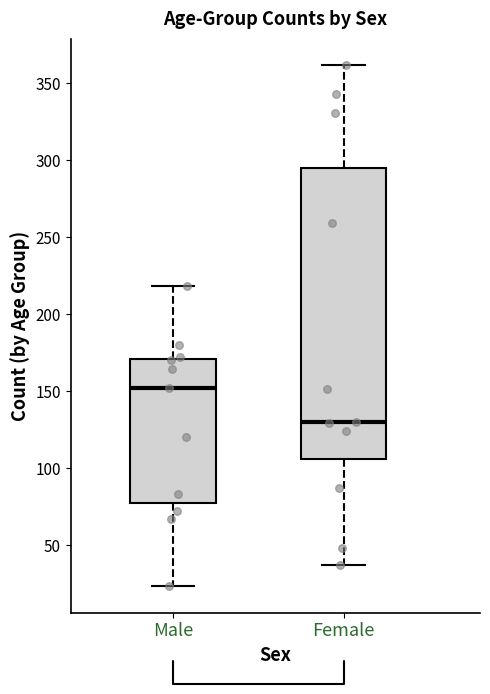

Which box has the lowest median line?

Female